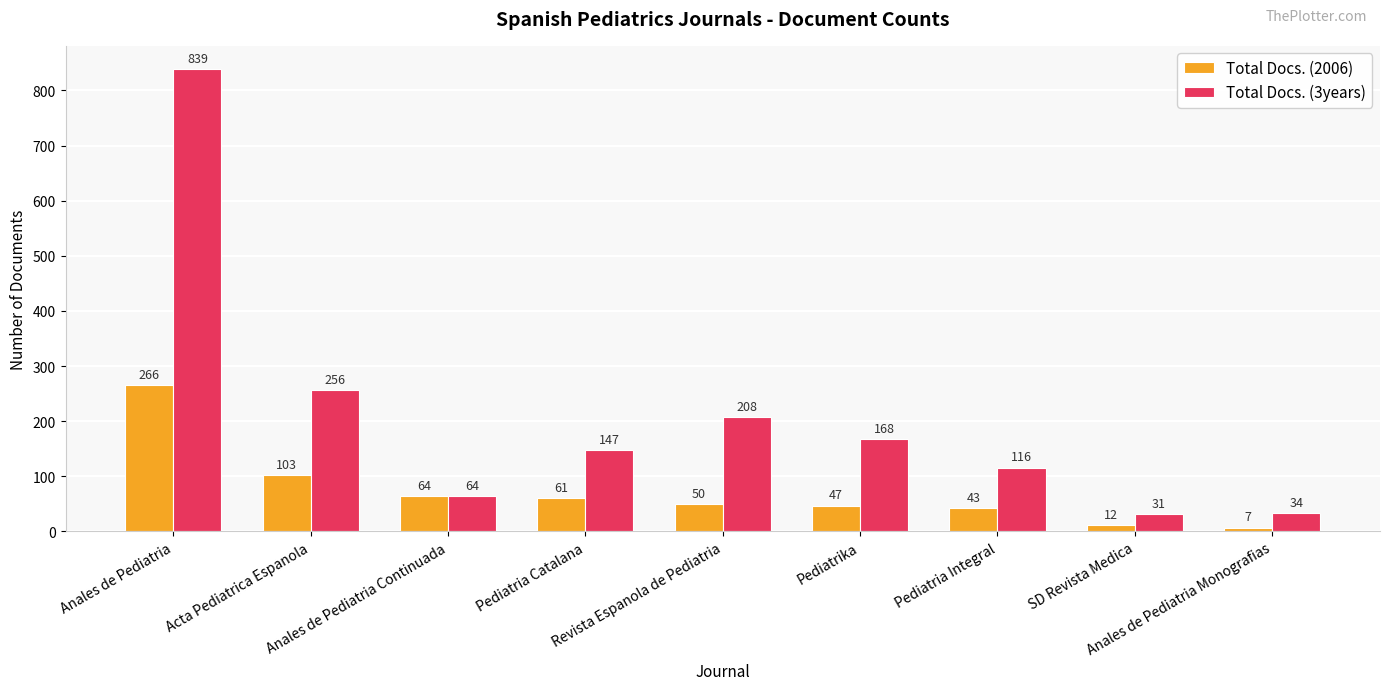

How many groups of bars are there?

9